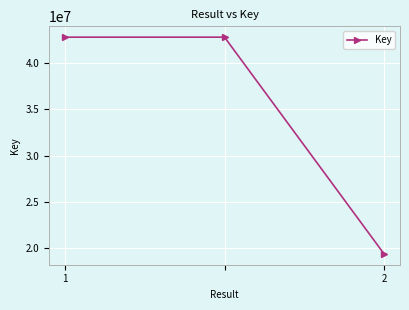

What is the average value?

34972791